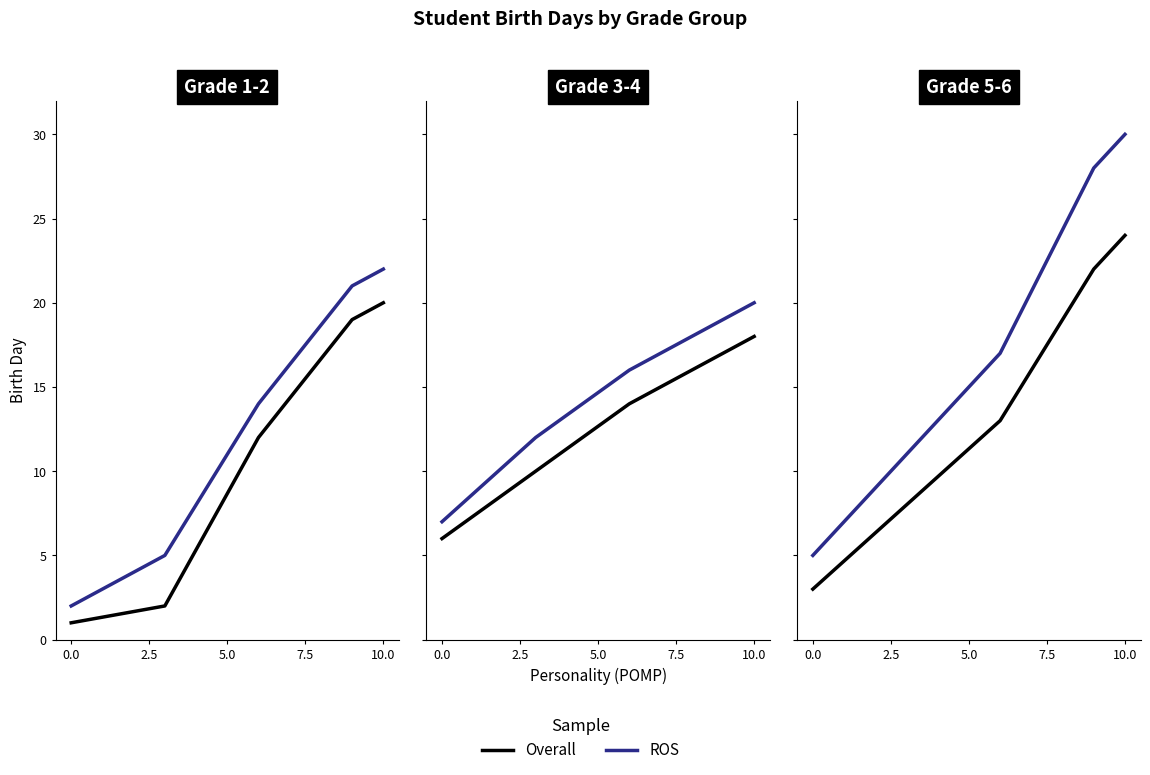

The value of Overall at 0.0 is 4. True or false?

False